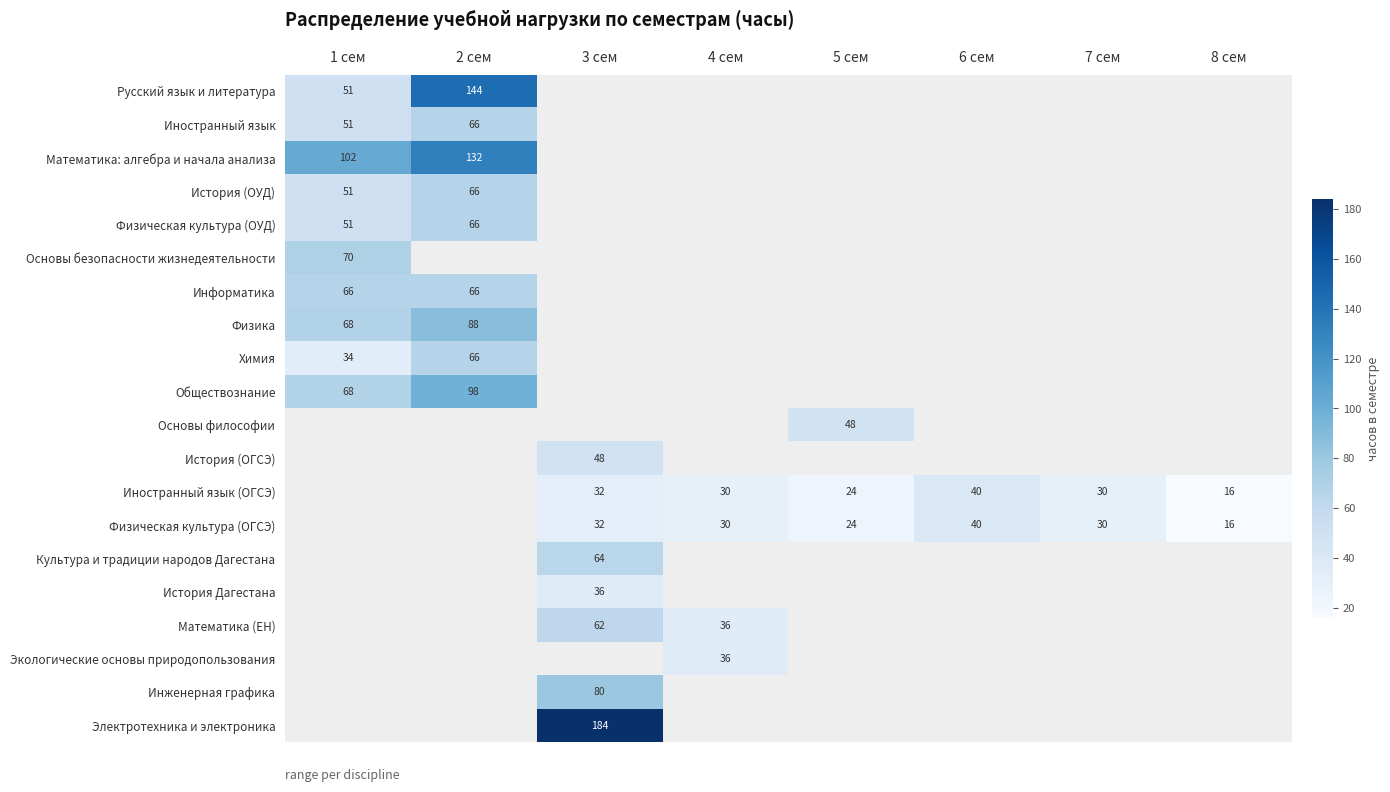

Is it true that Русский язык и литература equals 144 at 2 сем?

True